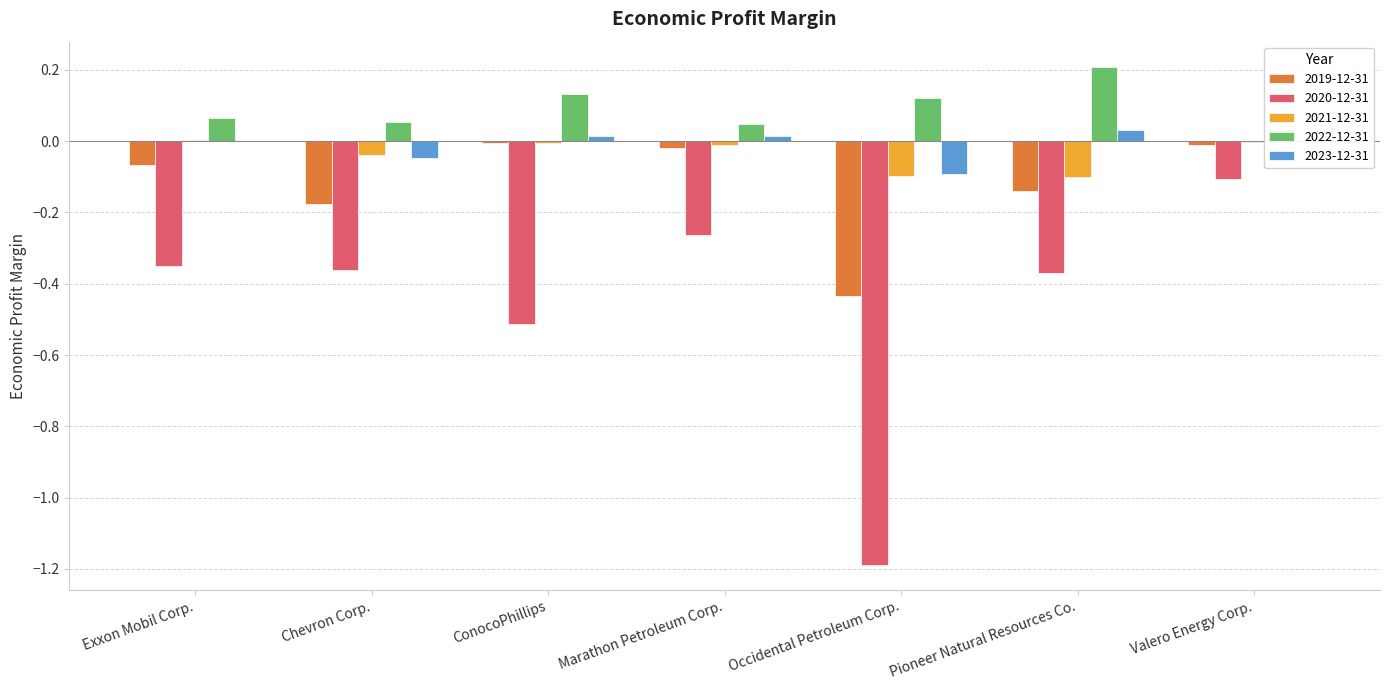

What is the sum of all 2019-12-31 values?

-0.9